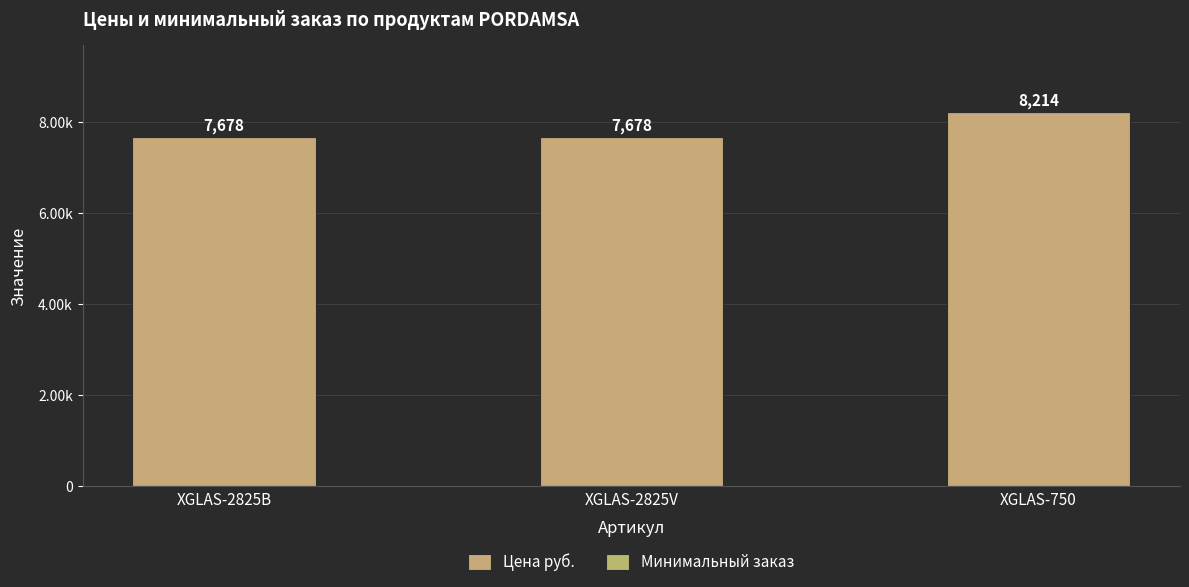

What is the average value of the Цена руб. series?

7856